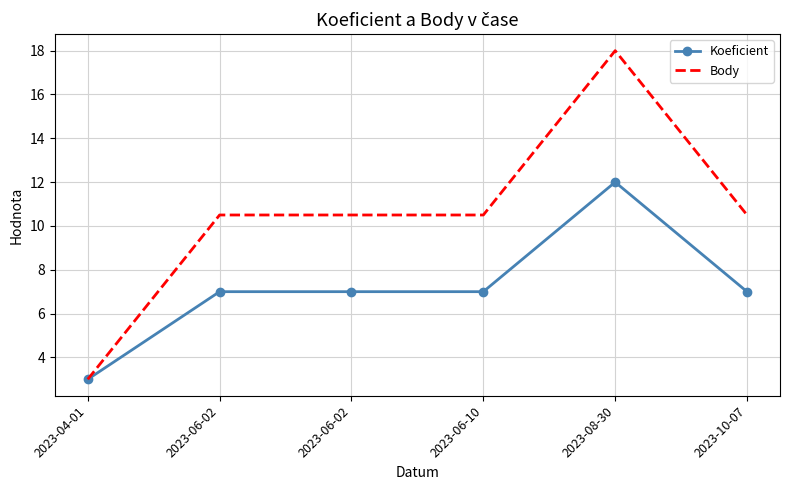

What are all the series names shown in the legend?

Koeficient, Body